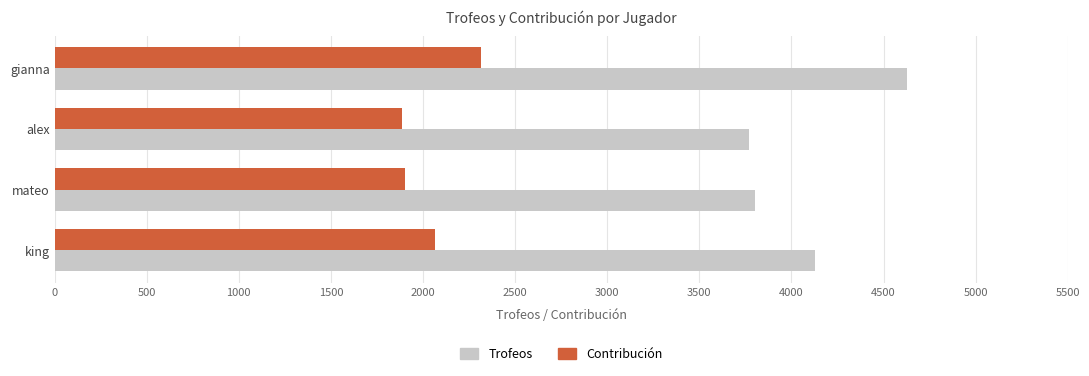

The value of Trofeos at alex is 3772. True or false?

True